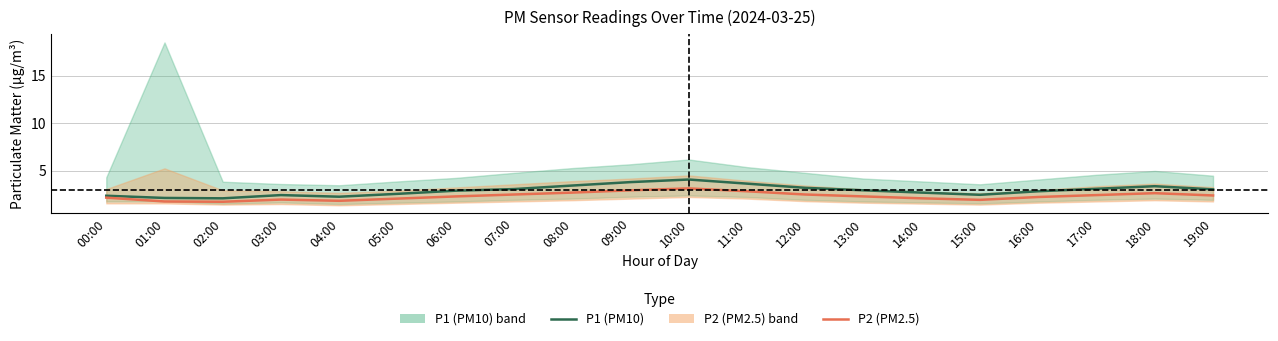

What is the sum of the P1 (PM10) values at 17:00 and 03:00?

5.6